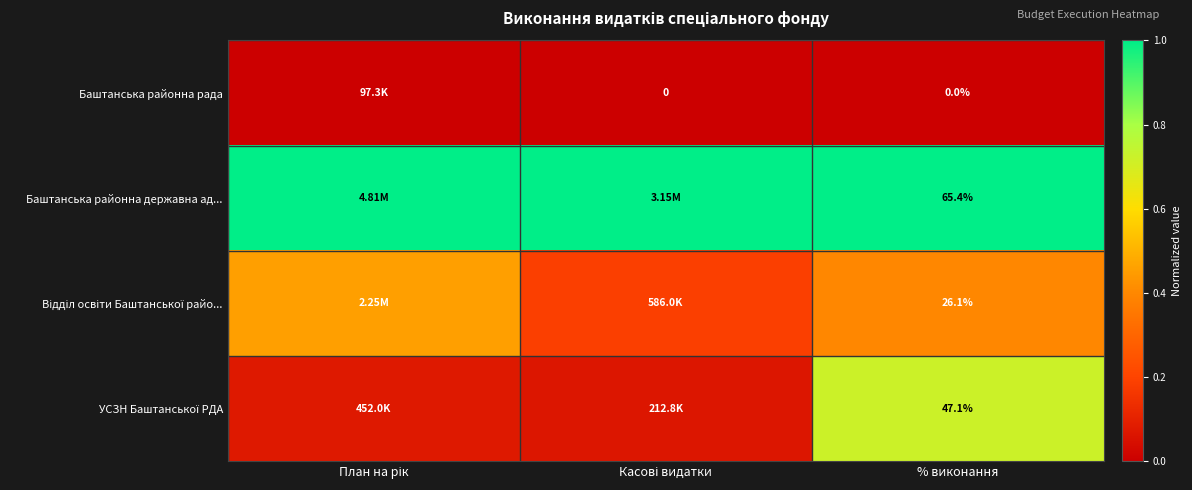

Rank the categories by Баштанська районна державна ад... value from highest to lowest.

План на рік, Касові видатки, % виконання